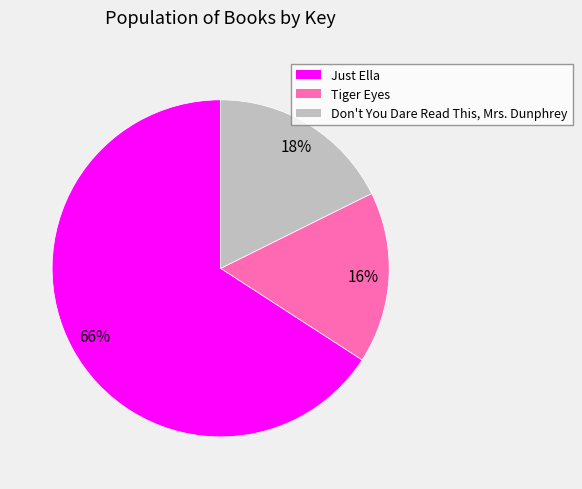

To the nearest percent, what is the average slice percentage?

33%